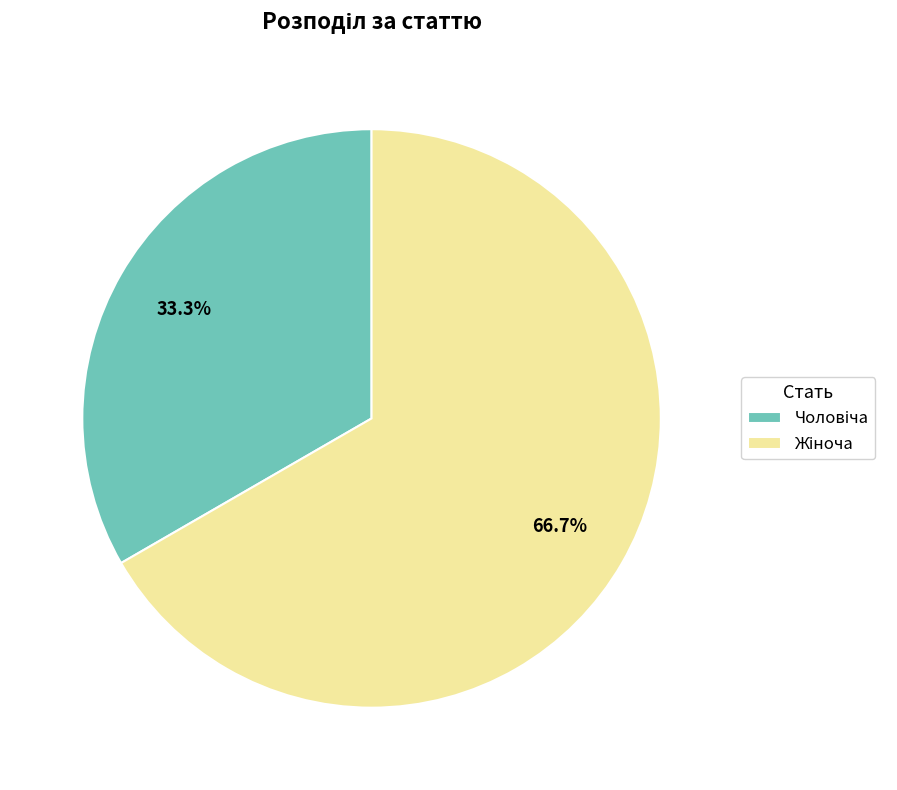

How many slices are in this pie chart?

2